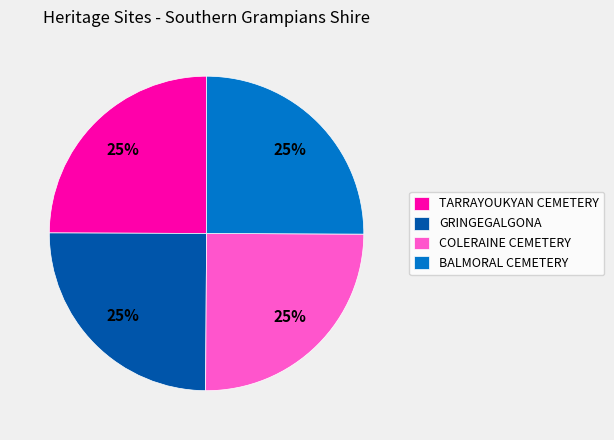

Does TARRAYOUKYAN CEMETERY represent more than half of the total?

No